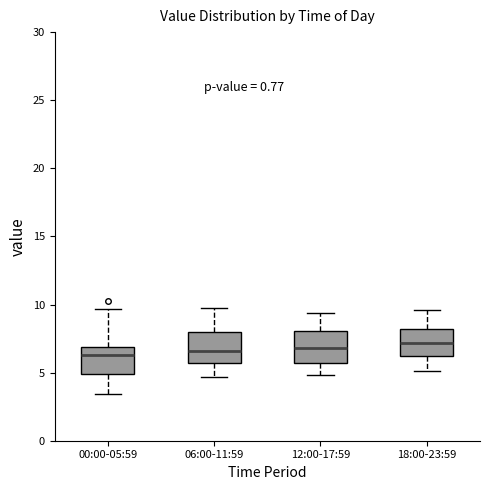

Reading left to right, read every box against the y-axis: the position of its median line, the range the box covers, and the ends of its whiskers. The values are not printed on the chart, so give them approximately, as read against the axis.

00:00-05:59: median 6.5, box 5.0 to 7.0, whiskers 3.5 to 9.5
06:00-11:59: median 6.5, box 5.5 to 8.0, whiskers 4.5 to 10.0
12:00-17:59: median 7.0, box 5.5 to 8.0, whiskers 5.0 to 9.5
18:00-23:59: median 7.0, box 6.0 to 8.0, whiskers 5.0 to 9.5